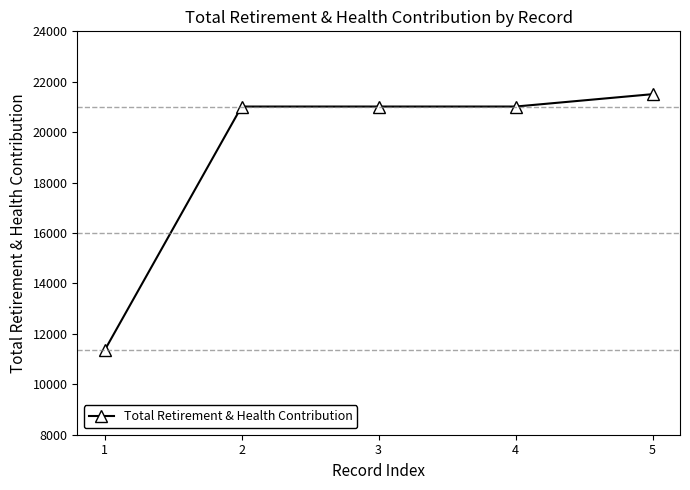

What is the ratio of the value at 1 to the value at 2?

0.5